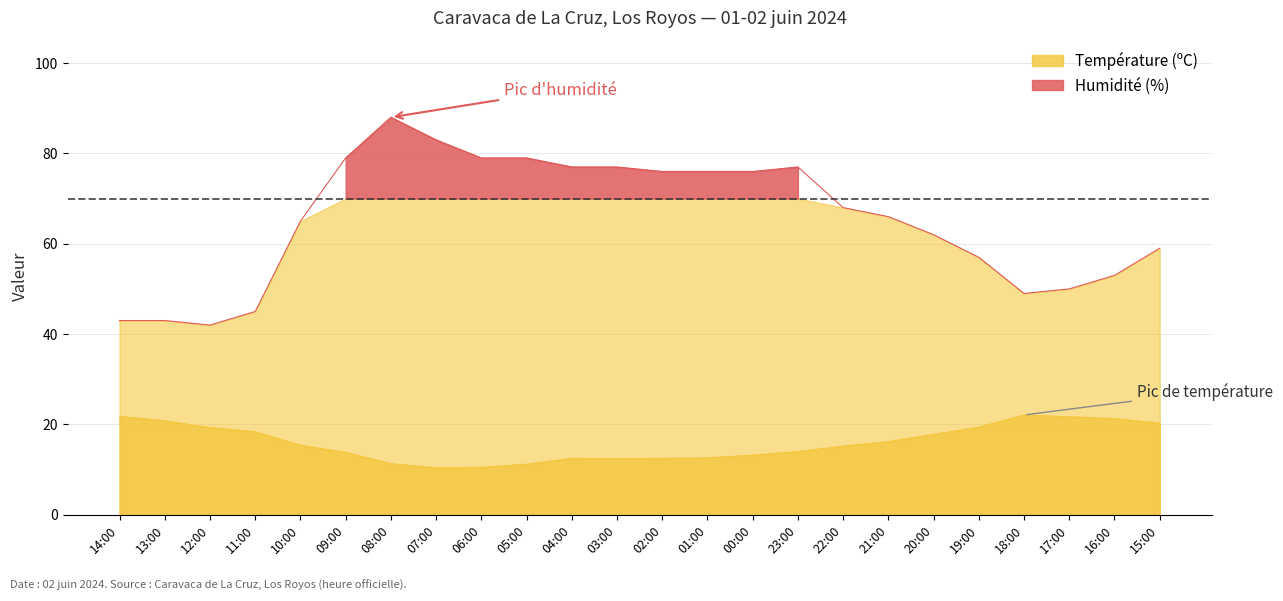

How many values in the Température (ºC) series exceed 15?

13